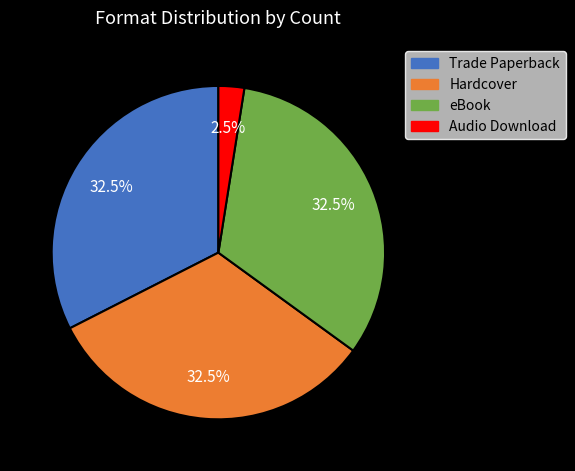

What percentage do eBook and Trade Paperback together represent?

65.0%